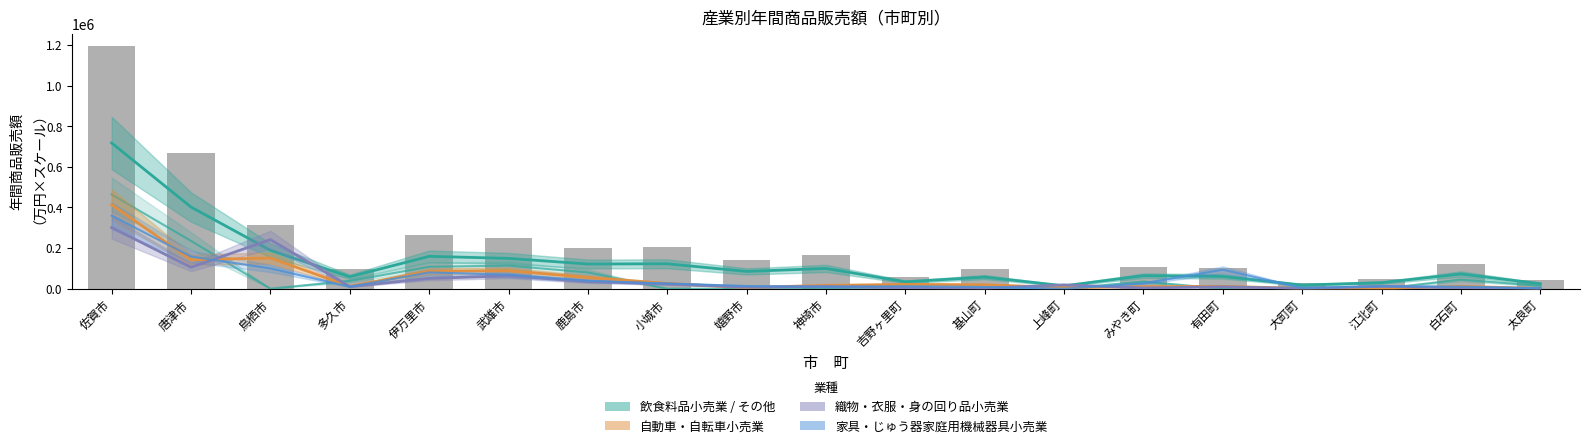

What is the value of the 自動車・自転車小売業 bar at the 11th from the left?

20941.3